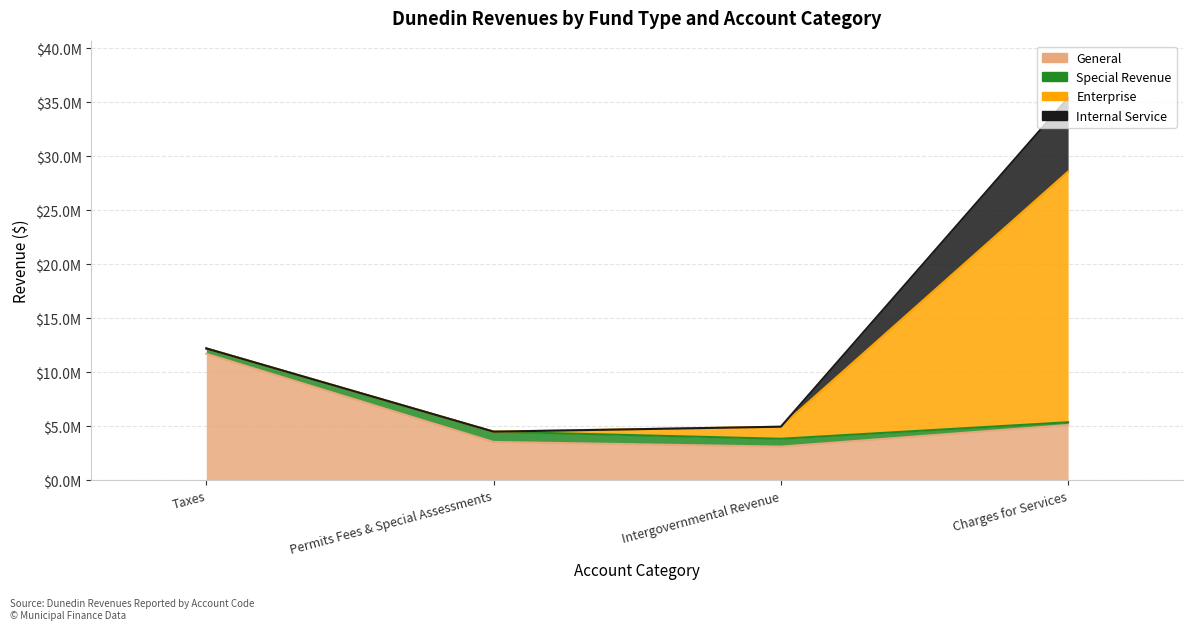

What is the average value of the Internal Service series?

1703711